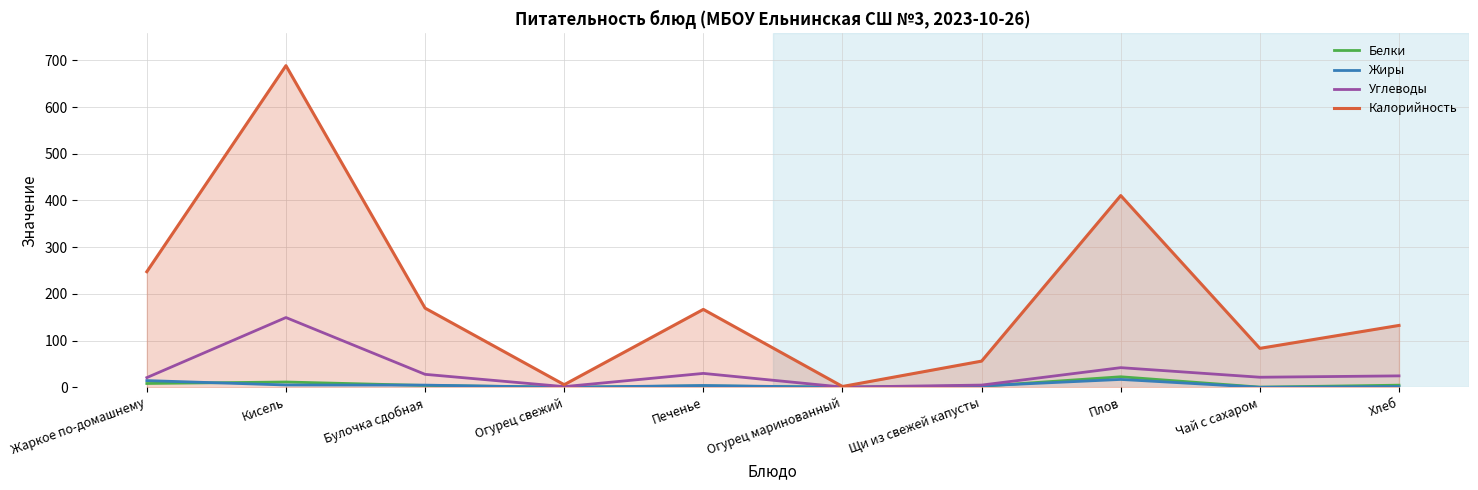

Where is Калорийность nearest to the value 345?

Плов